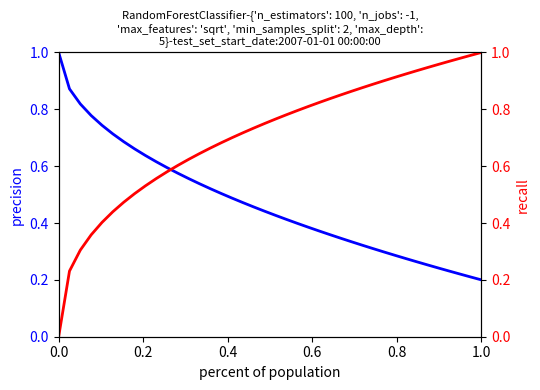

List the series in order of their overall mean, lowest first.

precision, recall